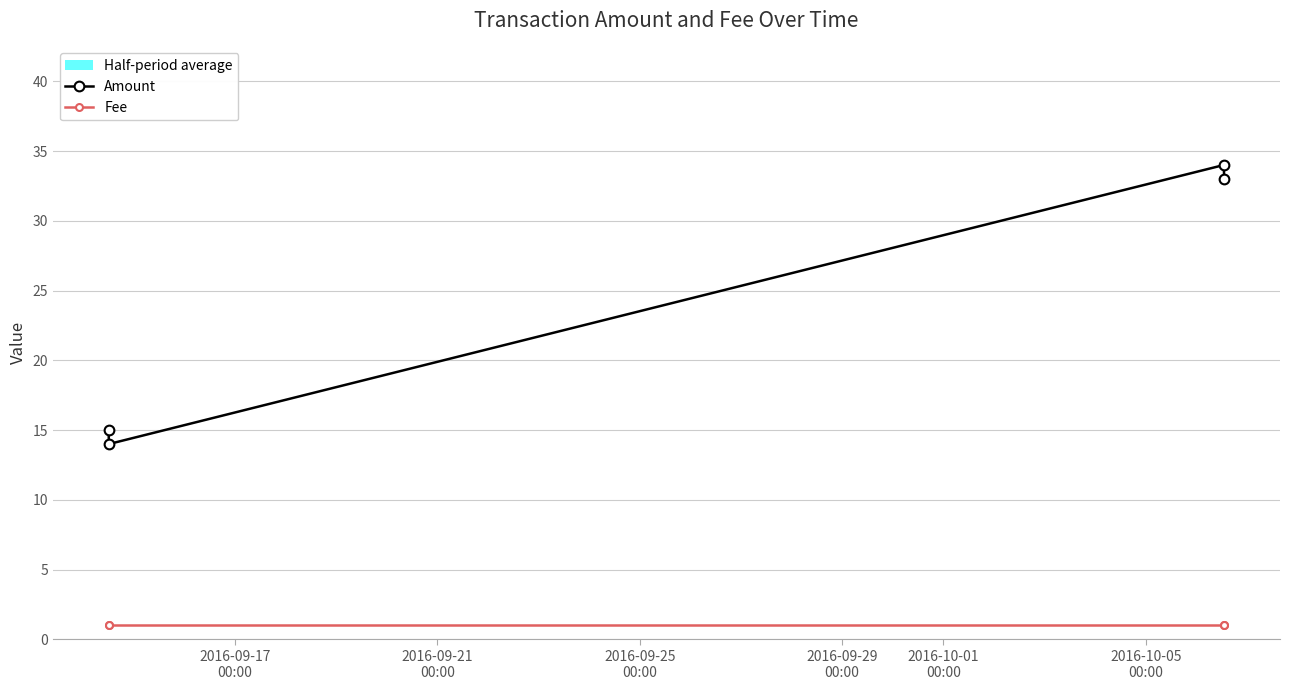

How many data points in Amount are less than 33?

2